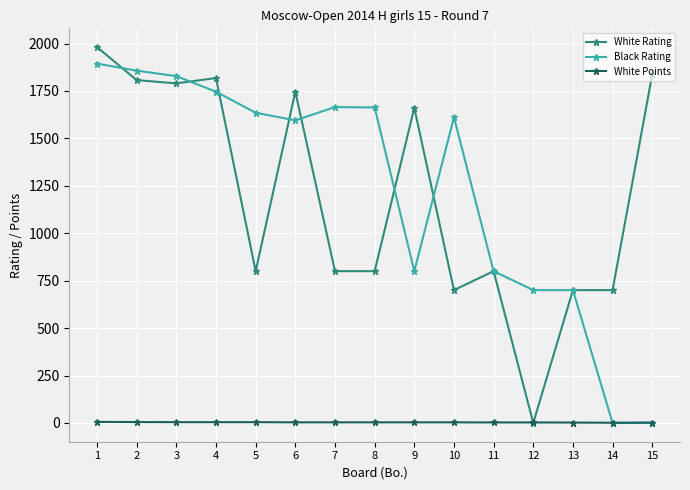

True or false: White Rating has more than 0 points higher than both neighbors.

True